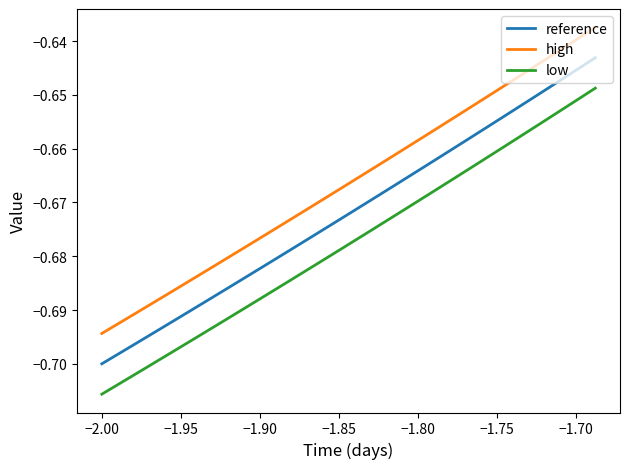

Which series has the largest total across all categories?

high